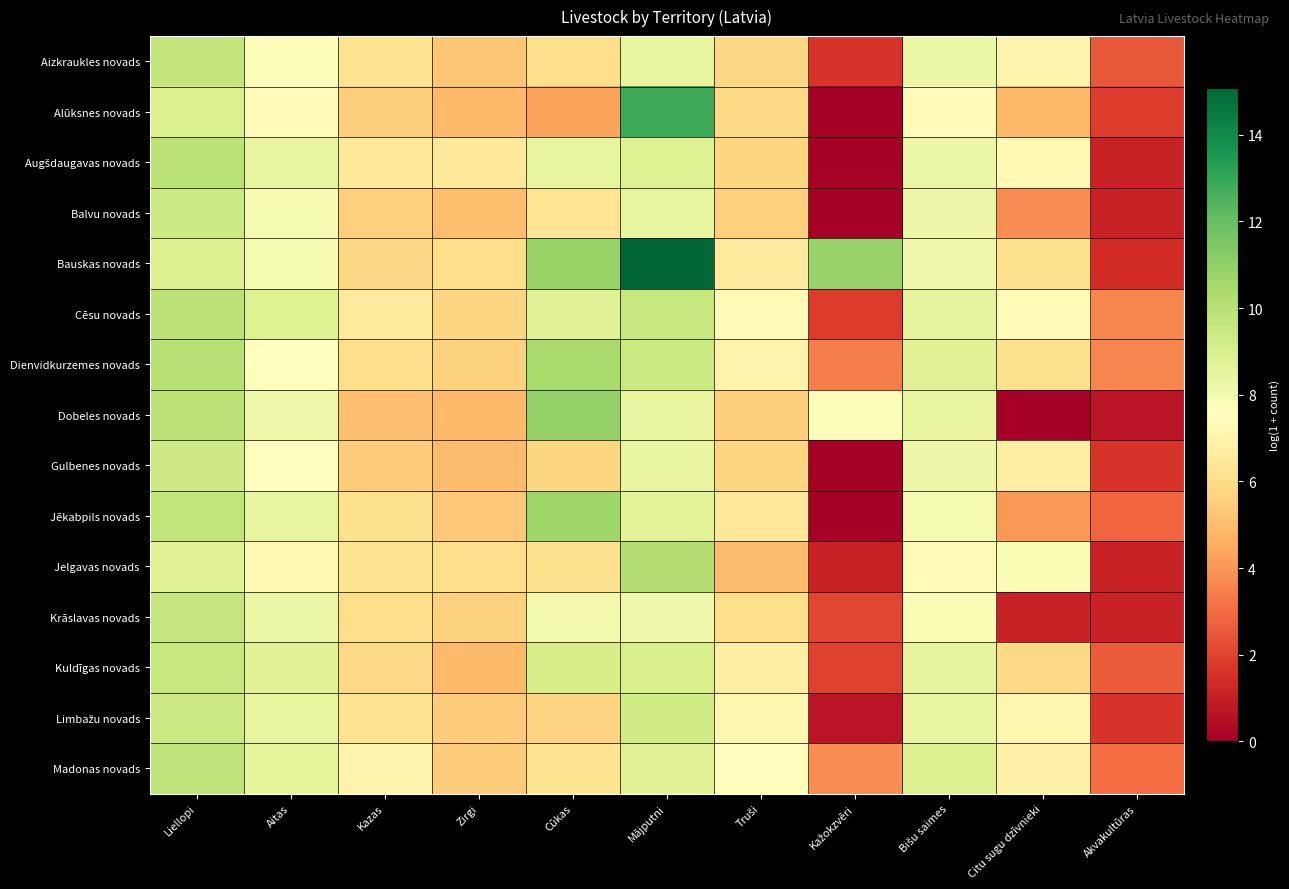

What is the spread (max minus min) of values at Kažokzvēri?

10.9